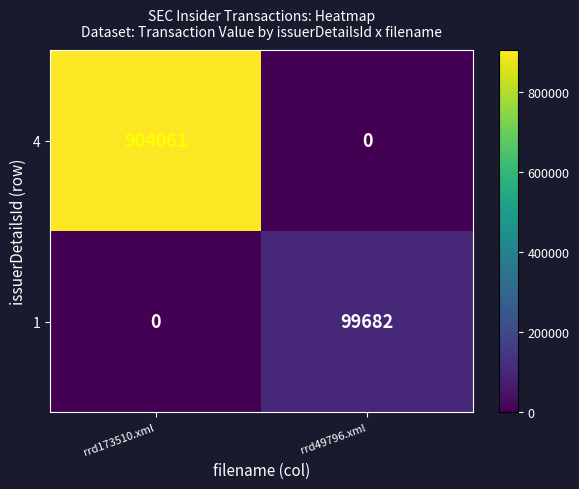

At which label is 4 closest to 452030?

rrd49796.xml